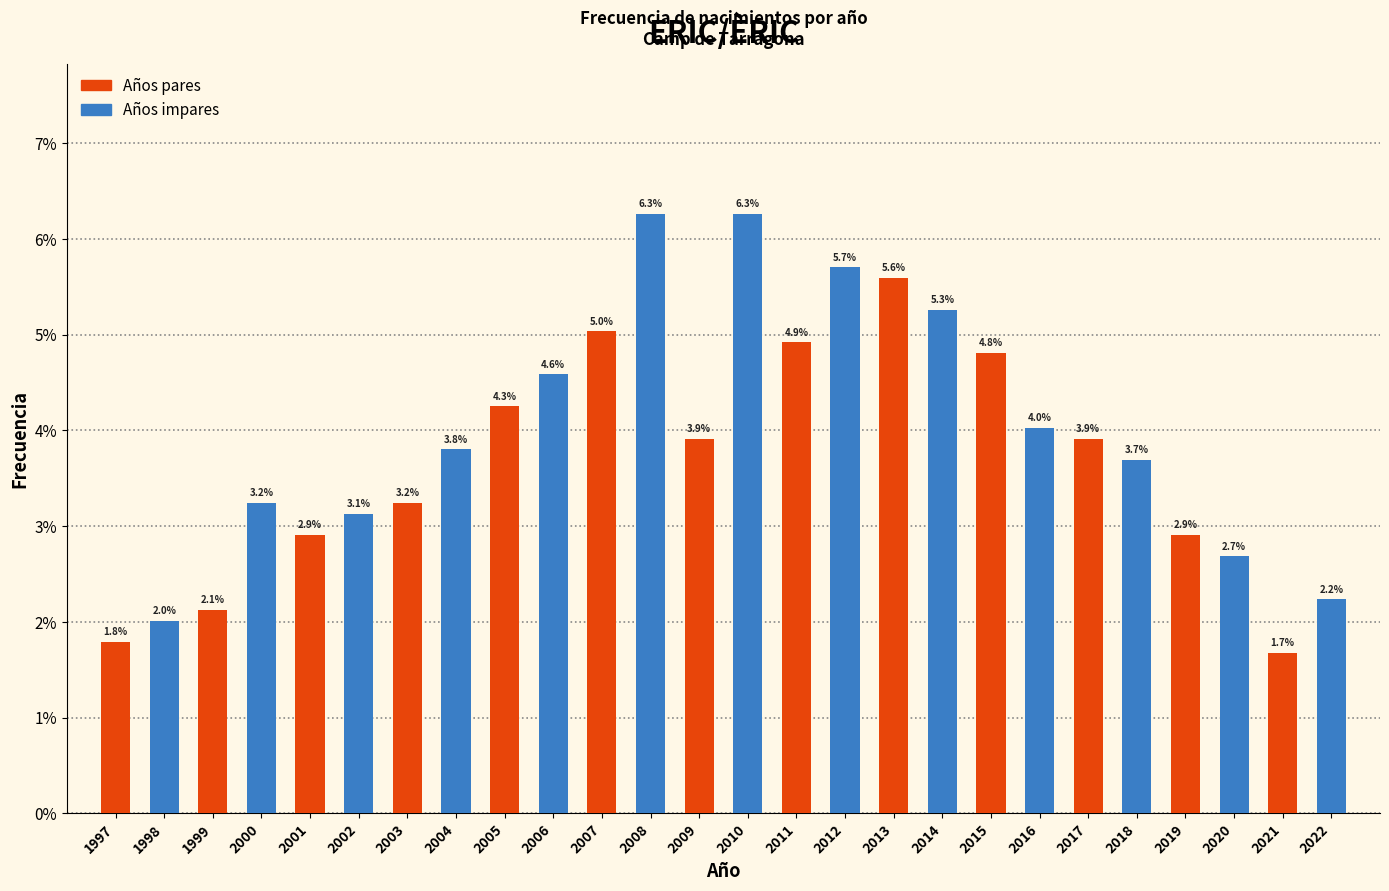

At which category is the sum across all series the highest?

2007